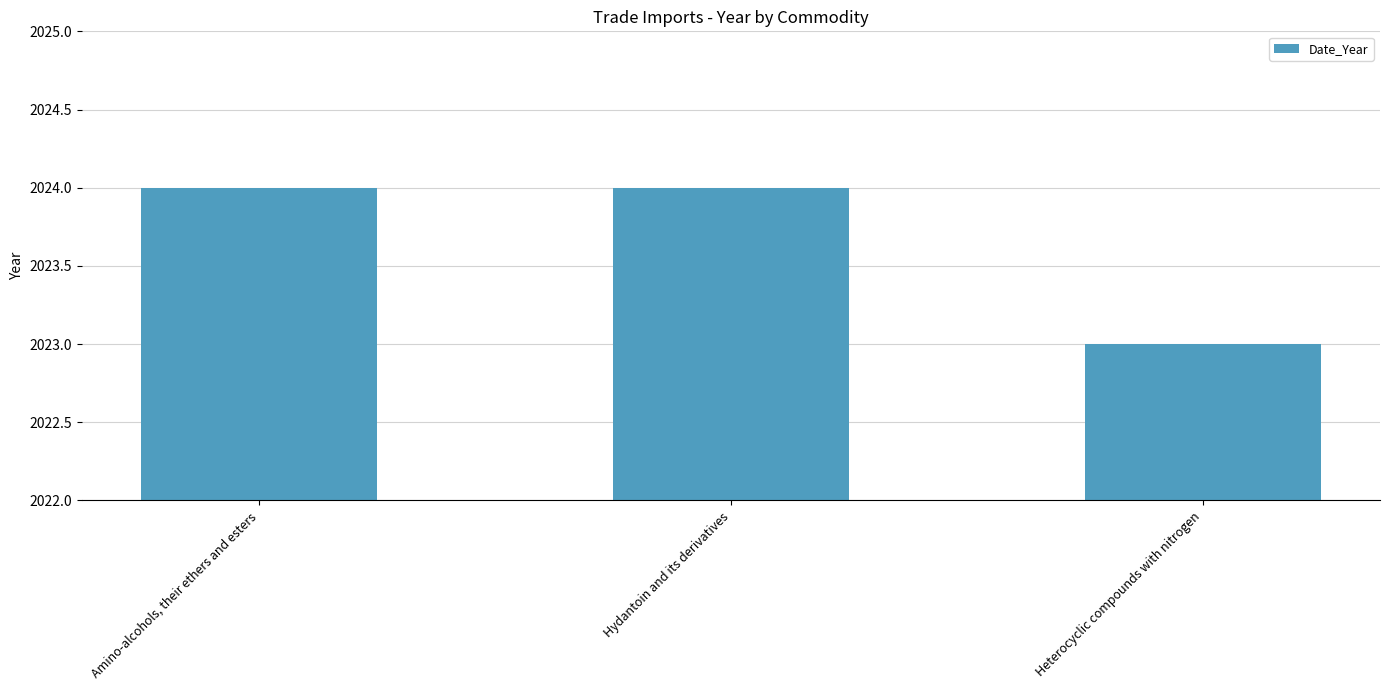

What is the difference between the maximum and minimum values?

1